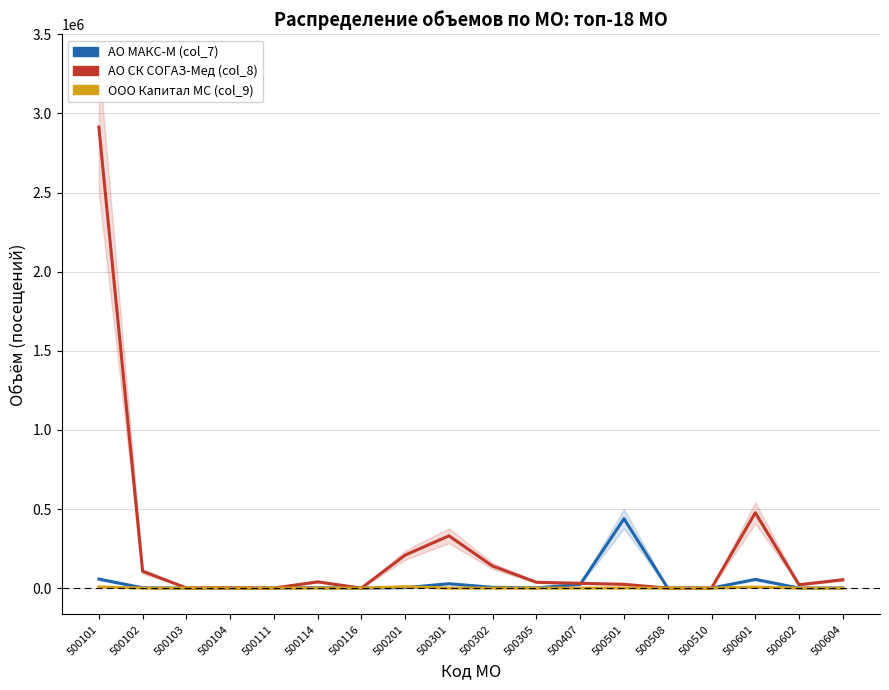

Between 500103 and 500604, which series saw the biggest shift?

АО СК СОГАЗ-Мед (col_8)